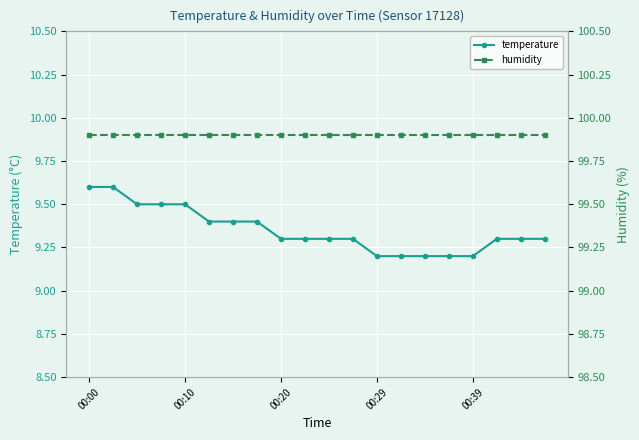

True or false: humidity and temperature intersect in this chart.

False